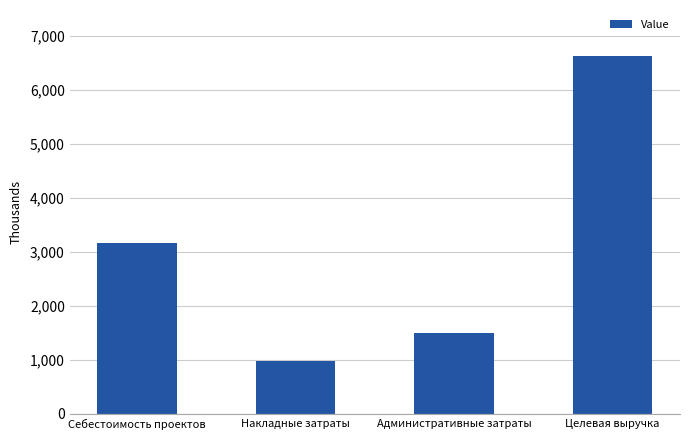

What is the label of the 1st bar from the right?

Целевая выручка